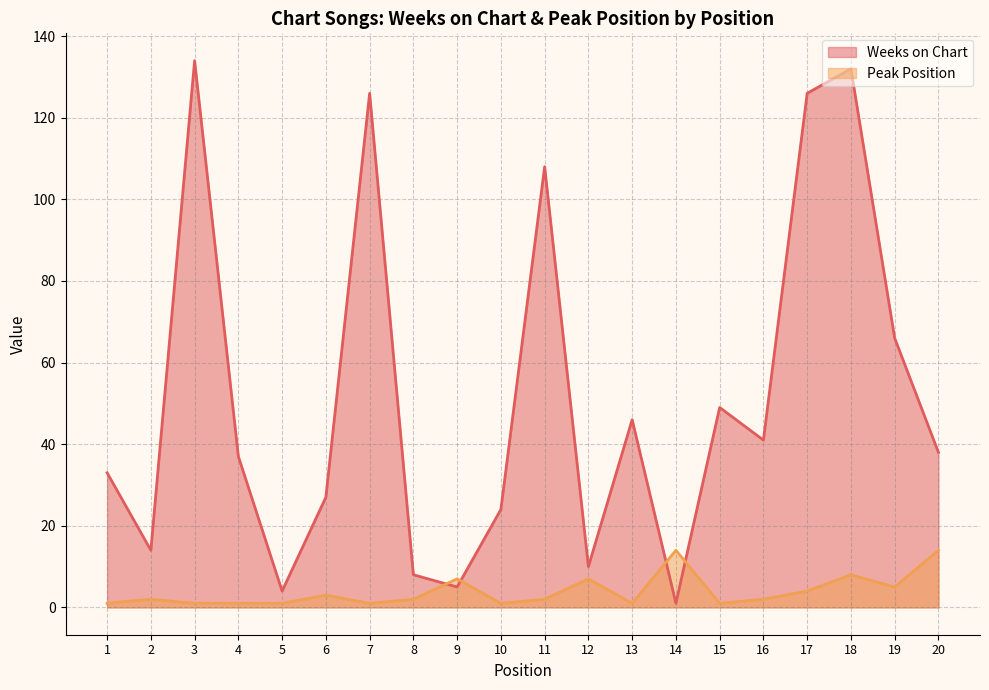

At how many categories does at least one series exceed 32?

12